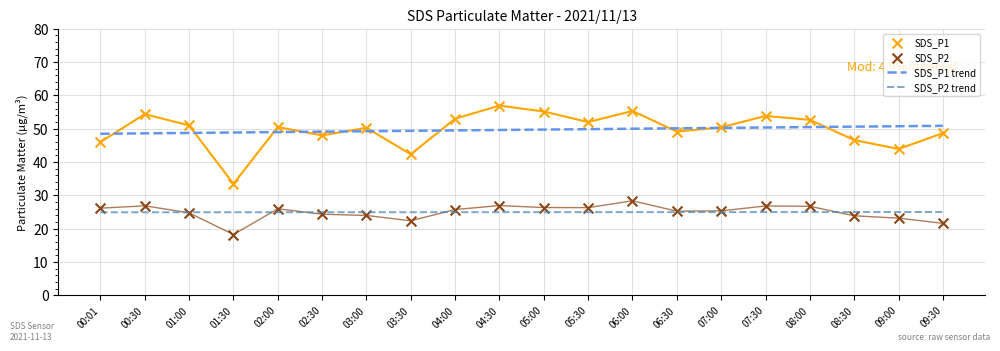

Which series reaches the maximum Y coordinate?

SDS_P1